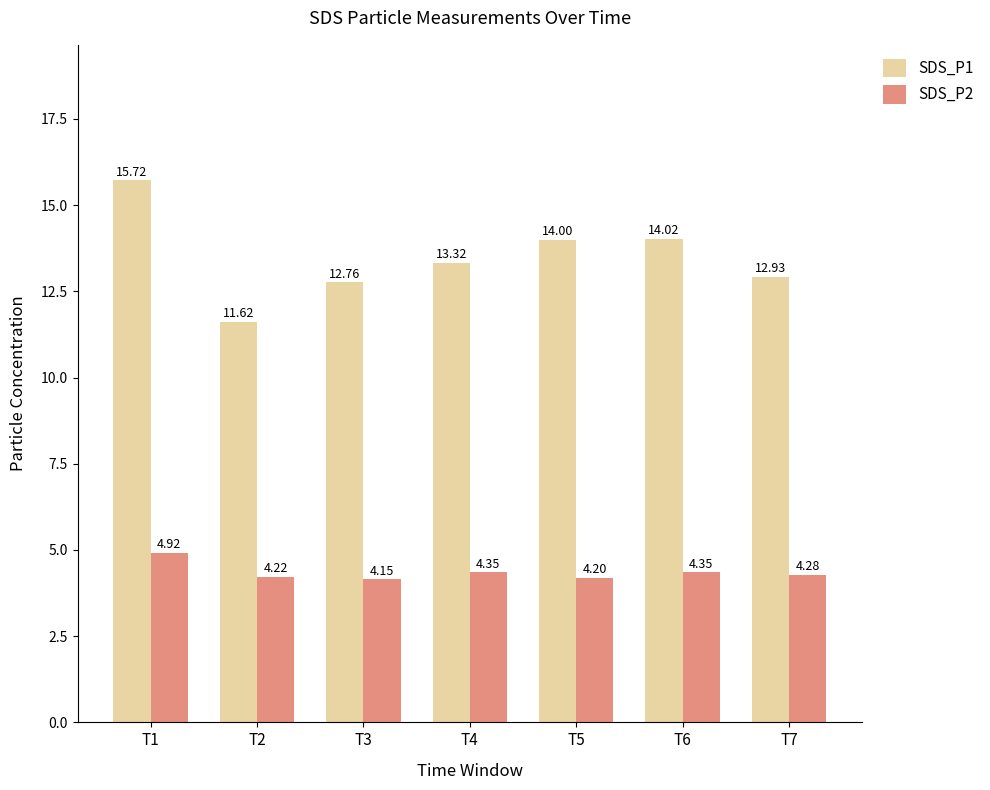

What is the minimum value shown in the chart?

4.2